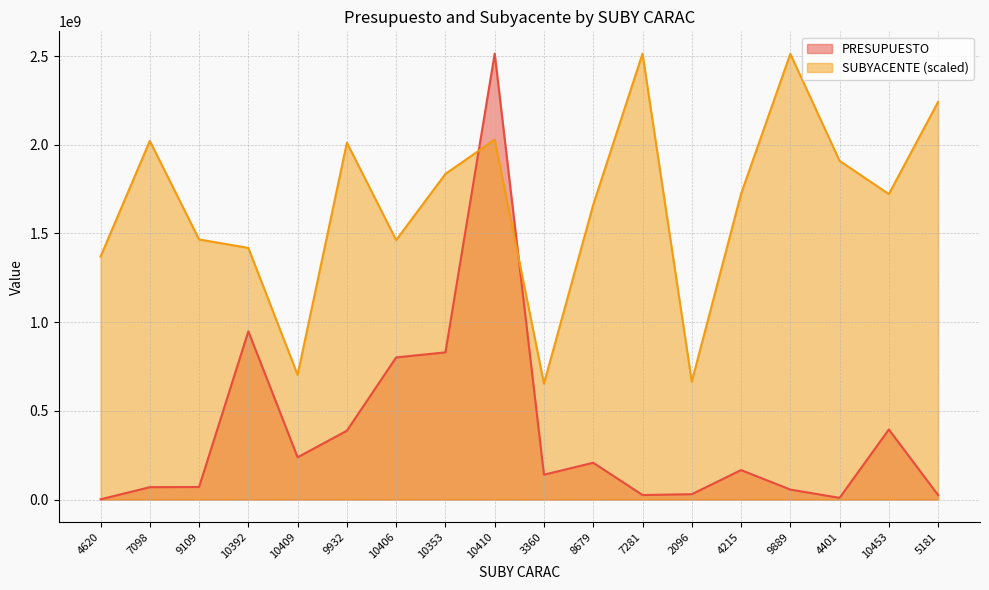

List the labels in order of SUBYACENTE value, largest first.

7281, 9889, 5181, 10410, 7098, 9932, 4401, 10353, 4215, 10453, 8679, 9109, 10406, 10392, 4620, 10409, 2096, 3360